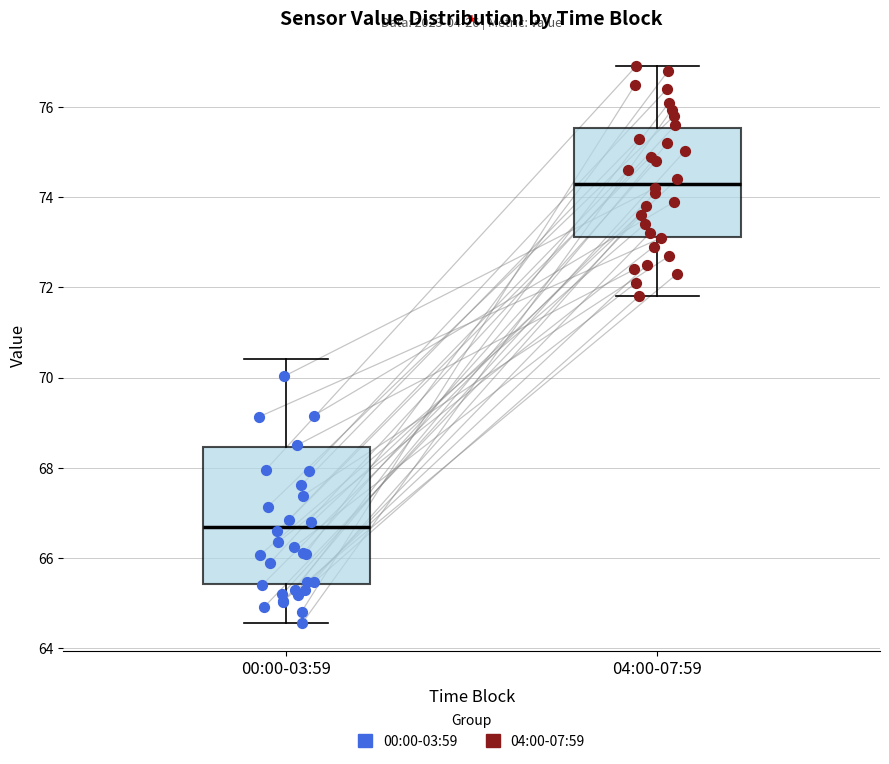

Comparing the boxes themselves (not the whiskers), which one is the tallest?

00:00-03:59